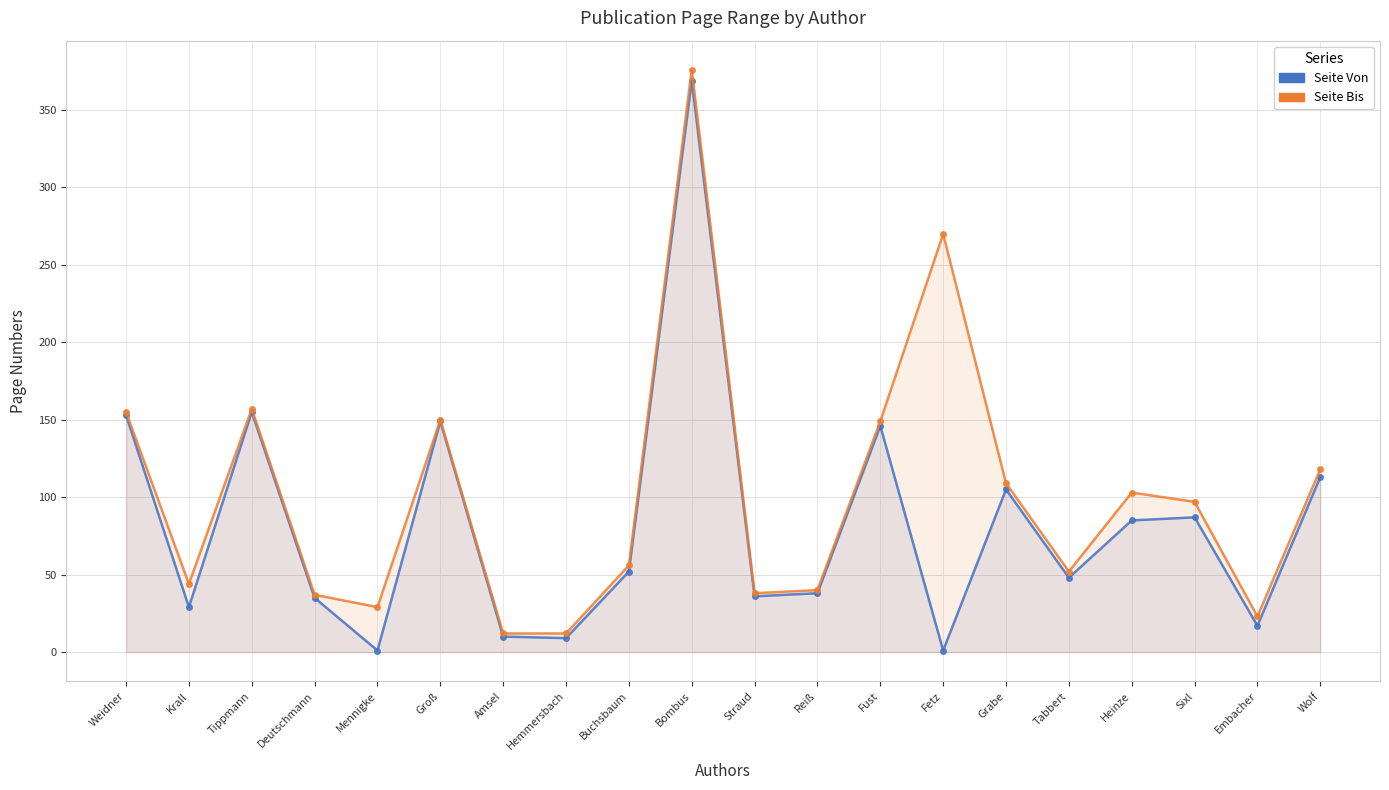

Count the number of data series in this chart.

2